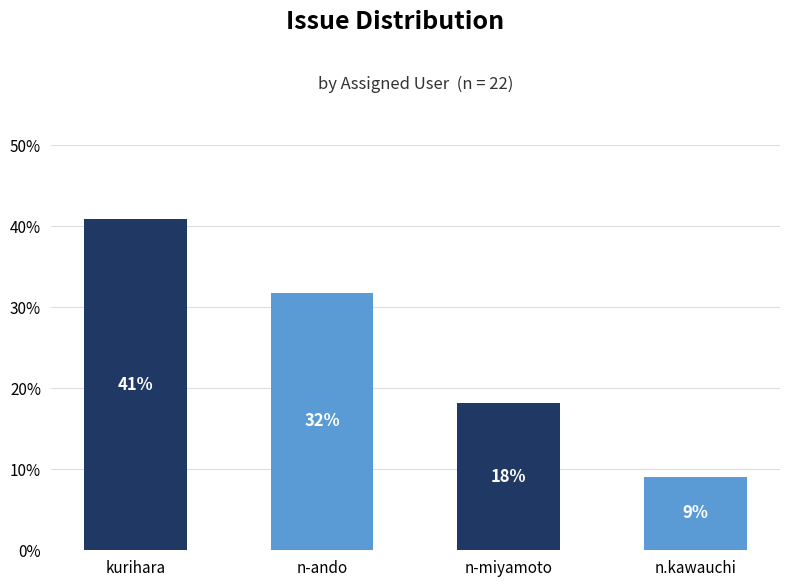

What is the label of the 2nd bar from the right?

n-miyamoto